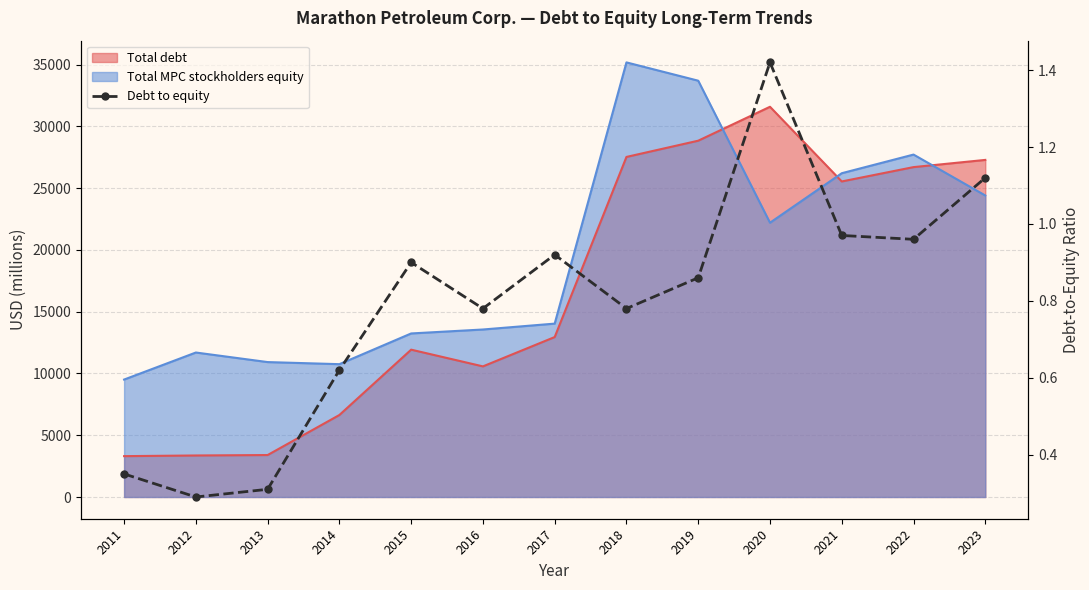

Where is the data nearest to the value 0?

2012